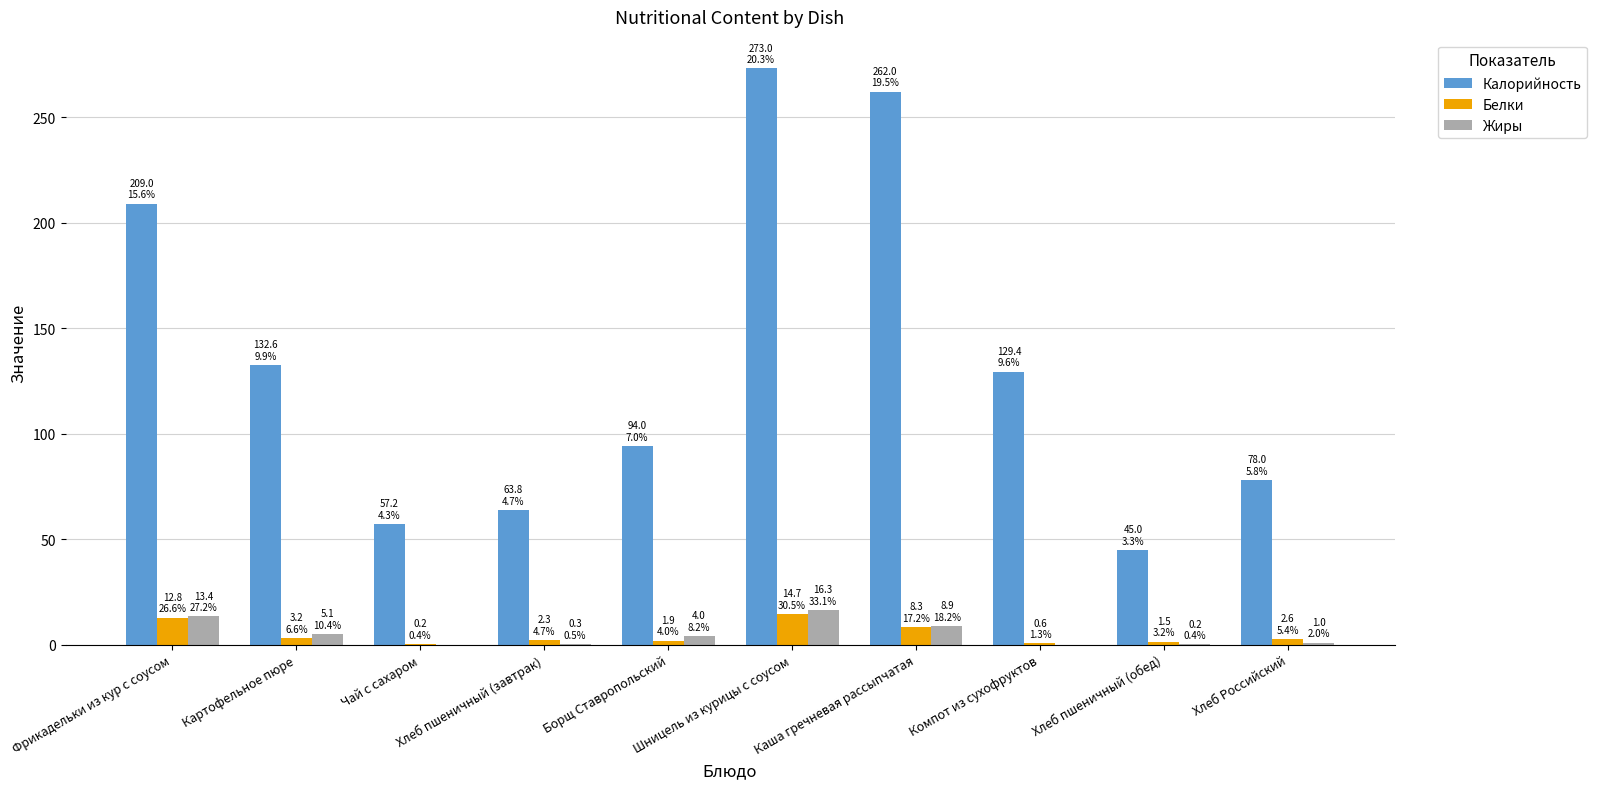

Where is Калорийность nearest to the value 159?

Картофельное пюре